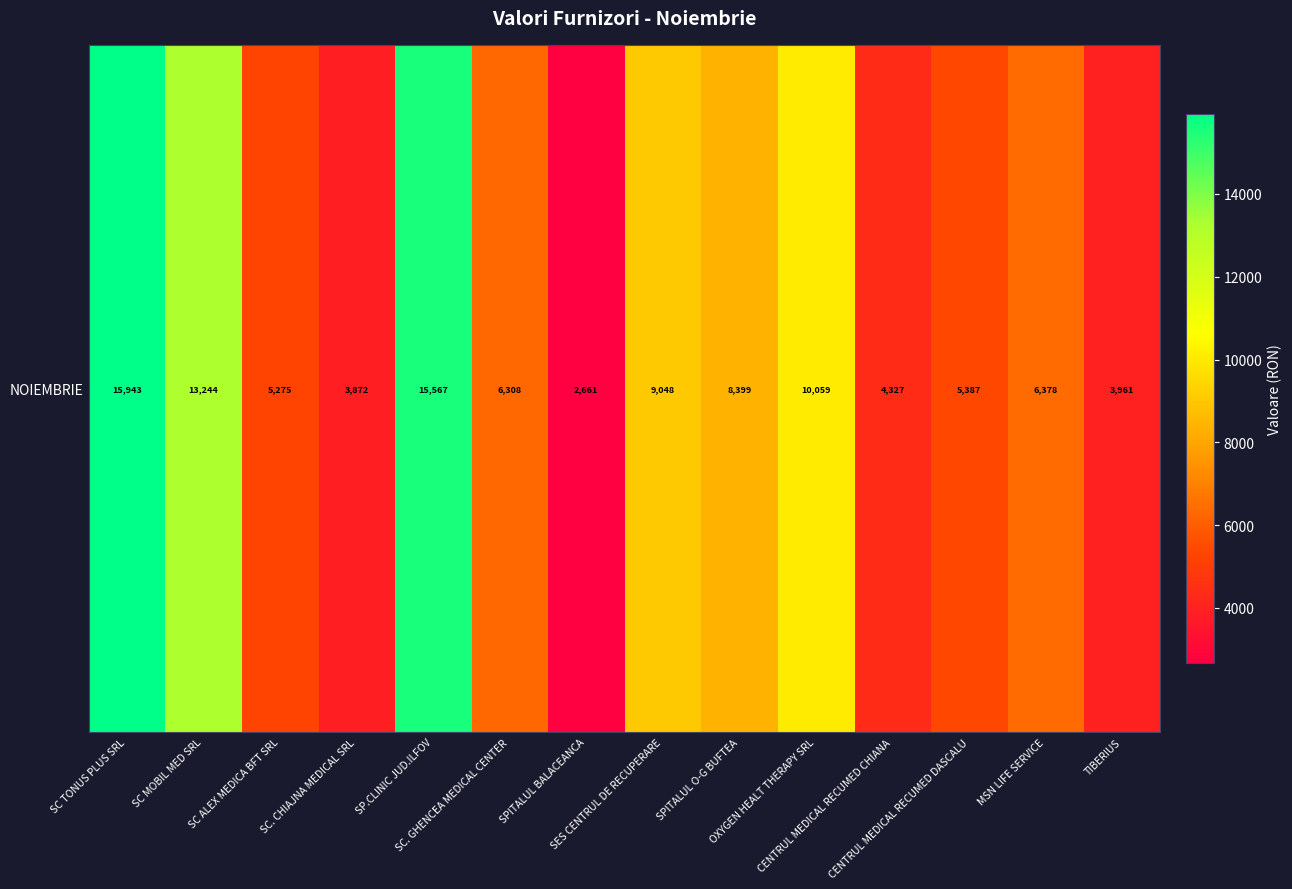

What is the difference between the maximum and minimum values?

13282.8